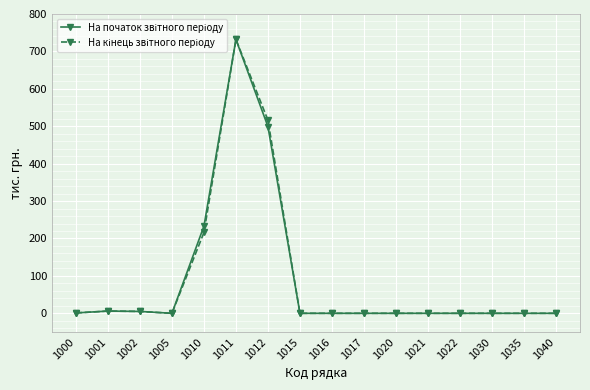

At how many categories does at least one series exceed 123?

3